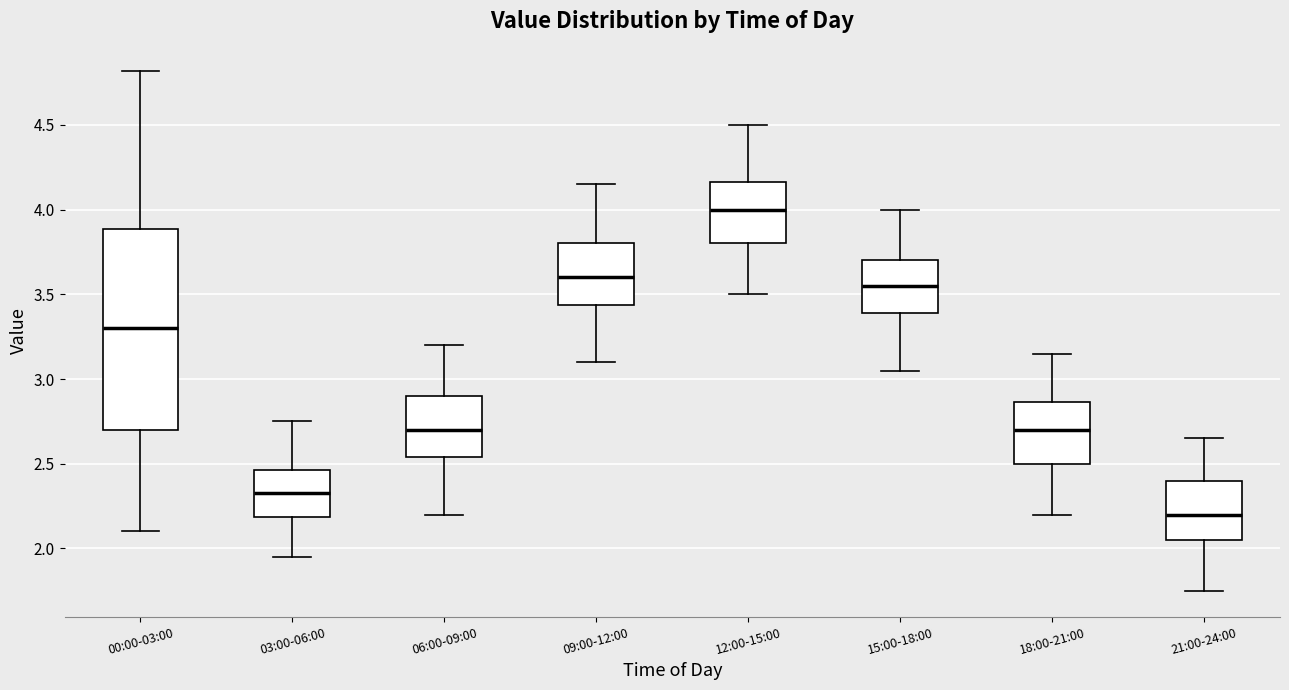

Reading left to right, read every box against the y-axis: the position of its median line, the range the box covers, and the ends of its whiskers. The values are not printed on the chart, so give them approximately, as read against the axis.

00:00-03:00: median 3.30, box 2.70 to 3.90, whiskers 2.10 to 4.80
03:00-06:00: median 2.35, box 2.20 to 2.45, whiskers 1.95 to 2.75
06:00-09:00: median 2.70, box 2.55 to 2.90, whiskers 2.20 to 3.20
09:00-12:00: median 3.60, box 3.45 to 3.80, whiskers 3.10 to 4.15
12:00-15:00: median 4.00, box 3.80 to 4.15, whiskers 3.50 to 4.50
15:00-18:00: median 3.55, box 3.40 to 3.70, whiskers 3.05 to 4.00
18:00-21:00: median 2.70, box 2.50 to 2.85, whiskers 2.20 to 3.15
21:00-24:00: median 2.20, box 2.05 to 2.40, whiskers 1.75 to 2.65